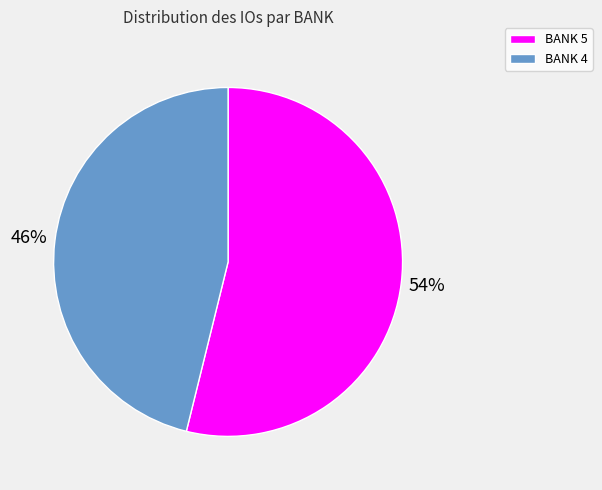

Is it true that BANK 4 is 55% of the pie?

False